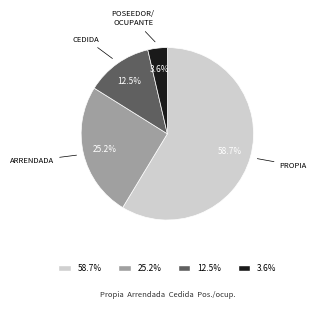

Rank the categories by value from lowest to highest.

3.6%, 12.5%, 25.2%, 58.7%